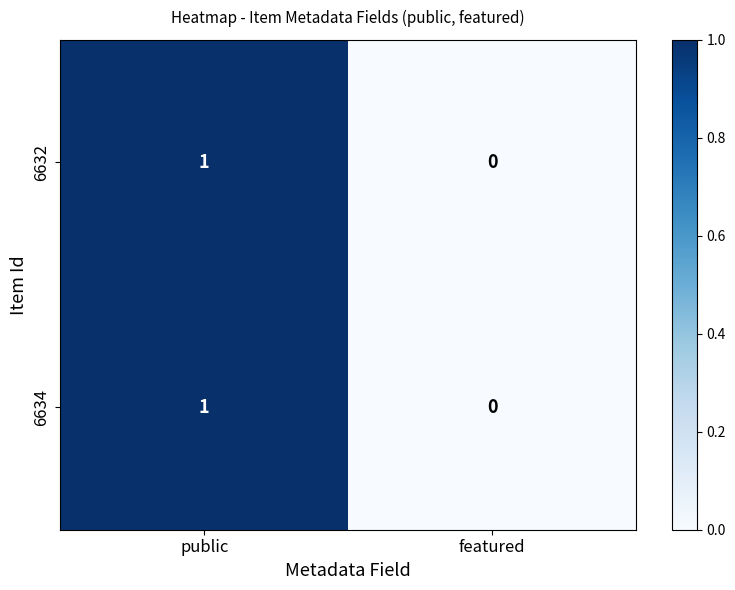

At which category is the sum across all series the highest?

public